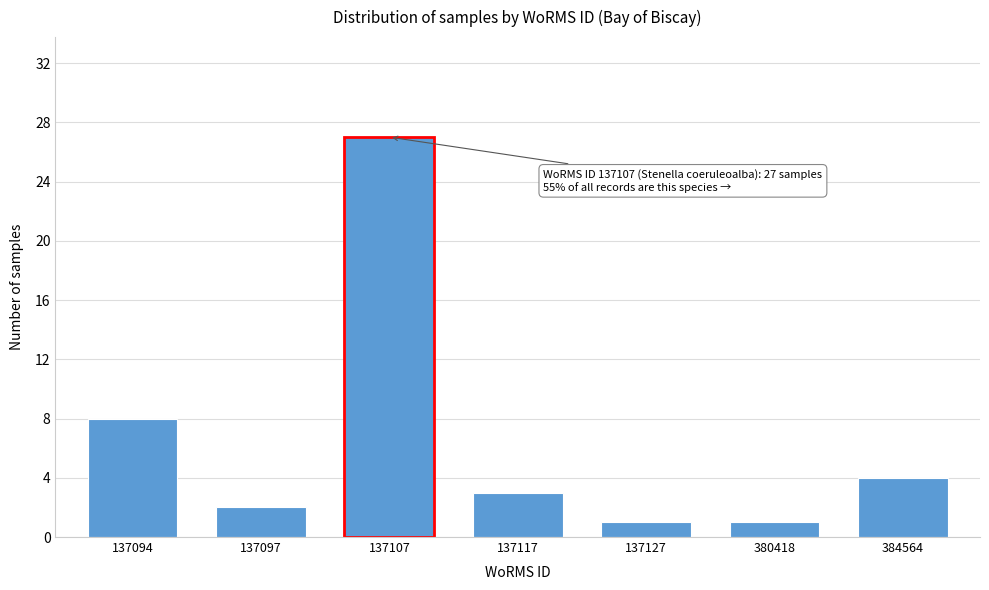

Reading left to right, transcribe all the data shown in this chart.

137094=8	137097=2	137107=27	137117=3	137127=1	380418=1	384564=4